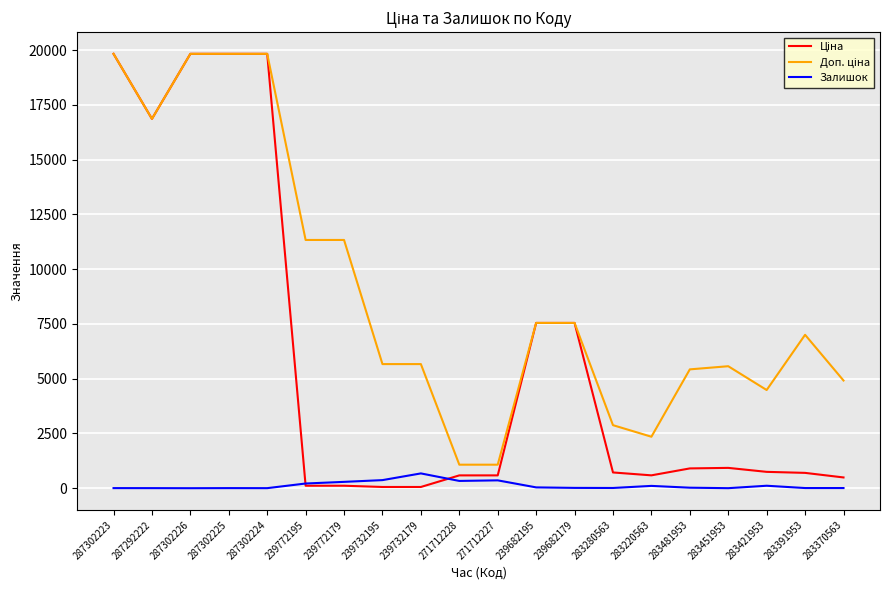

True or false: Залишок has more than 0 interior local peaks.

True